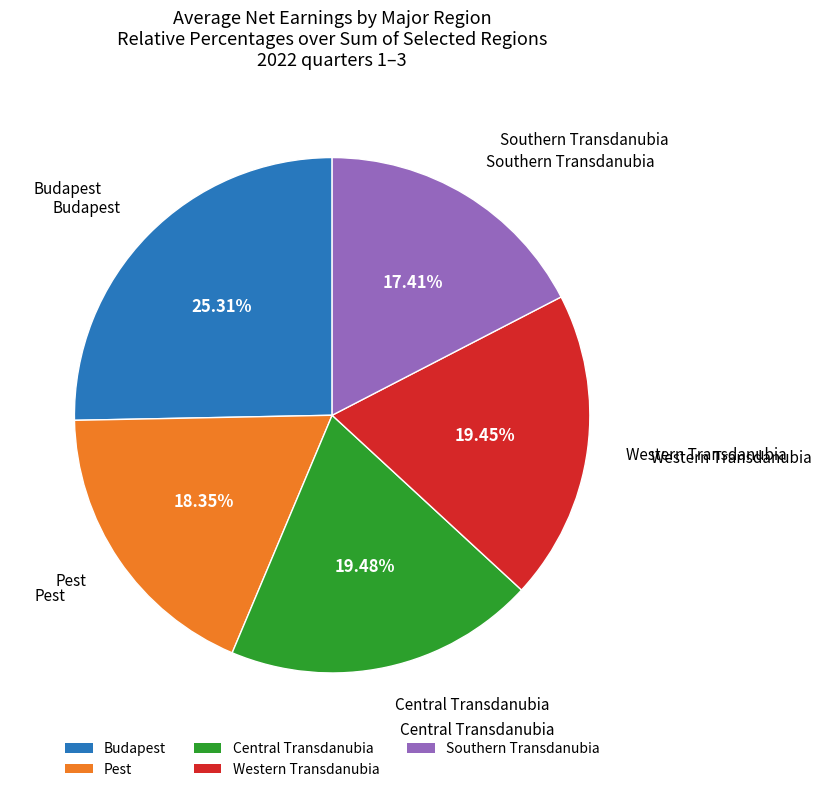

How many segments does this pie chart have?

5